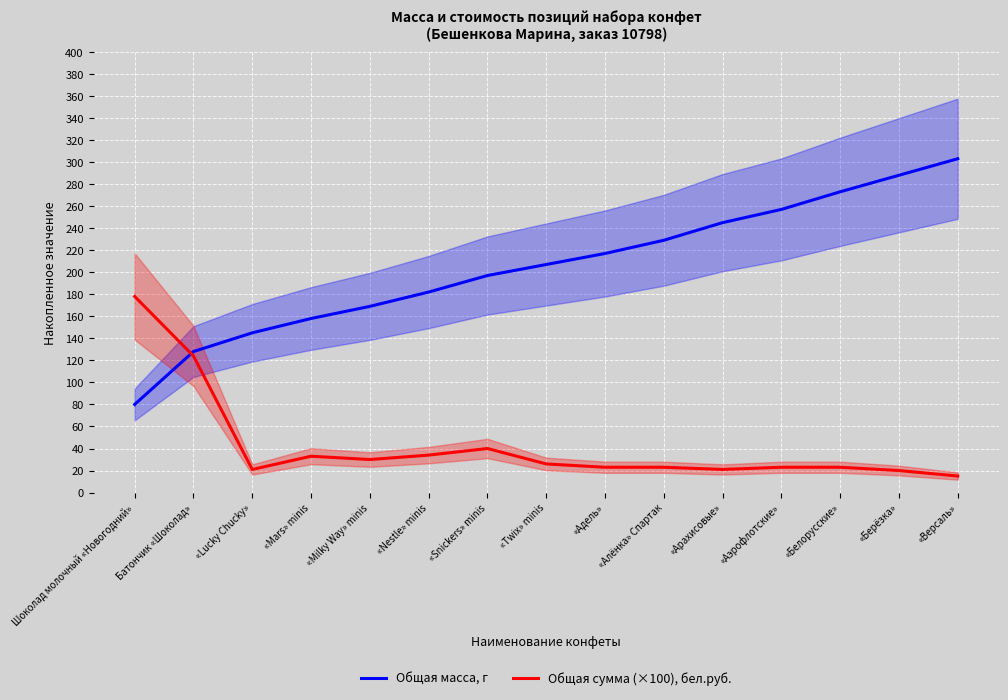

At how many categories does at least one series exceed 108?

15